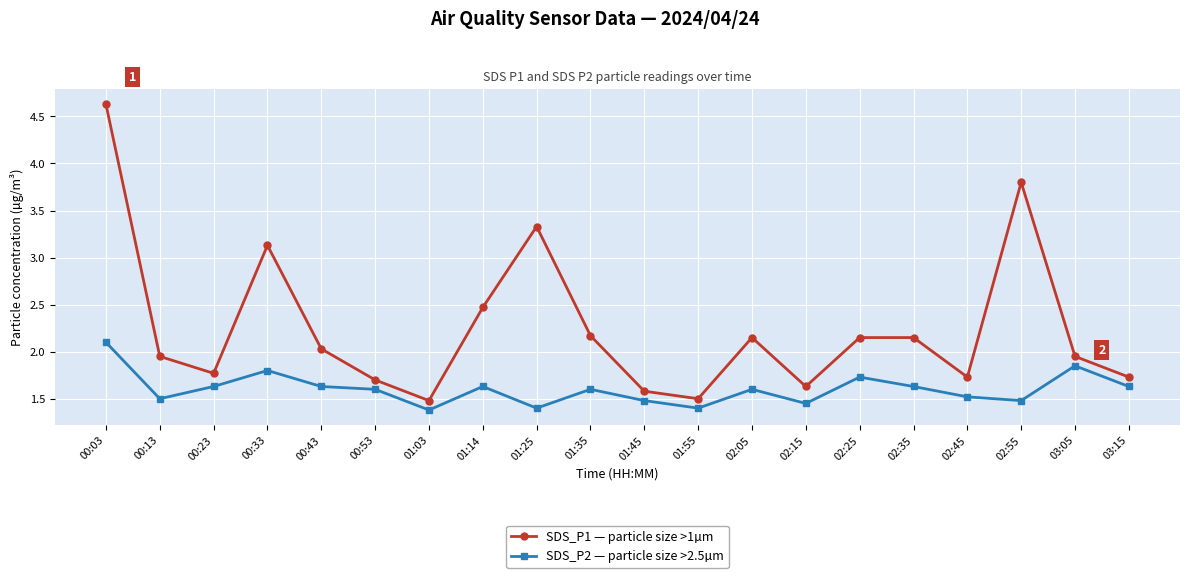

In SDS_P2 — particle size >2.5µm, how many points are higher than both neighbors (excluding endpoints)?

6